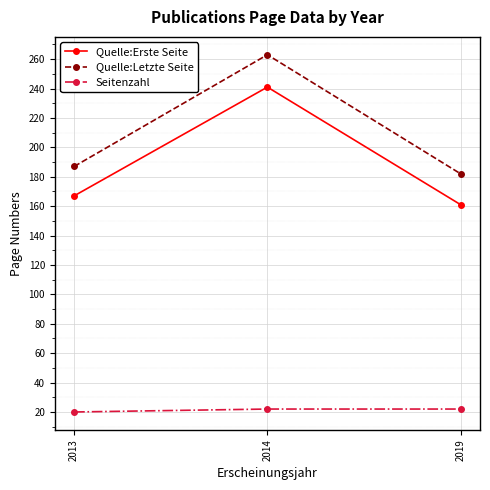

Which series has the widest spread of values?

Quelle:Letzte Seite